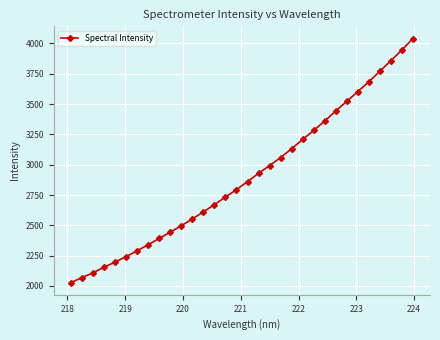

What is the value of the 31st point from the left?

3945.8